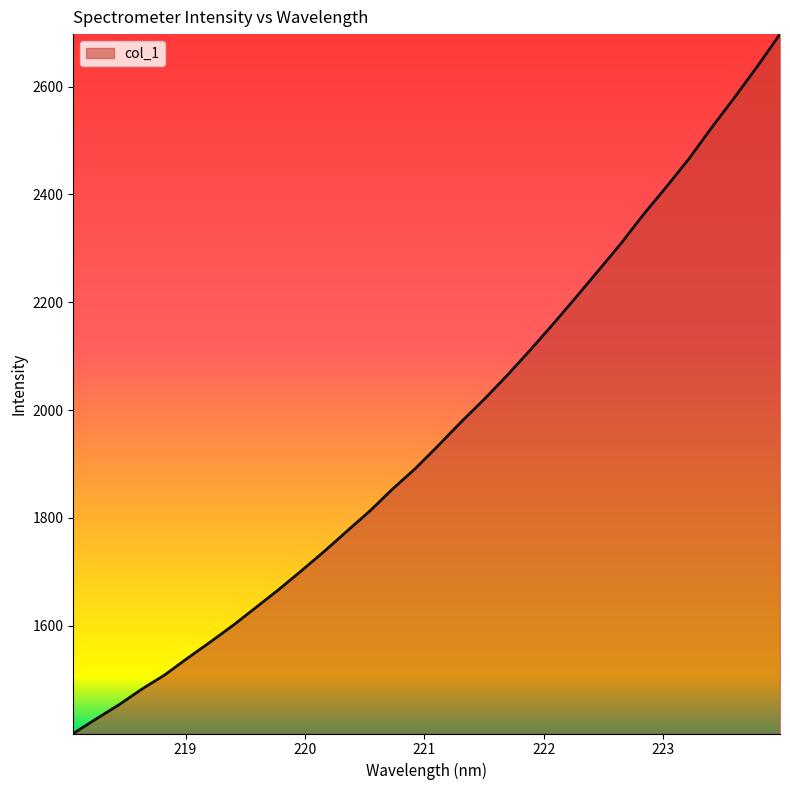

What is the minimum value shown in the chart?

1400.1